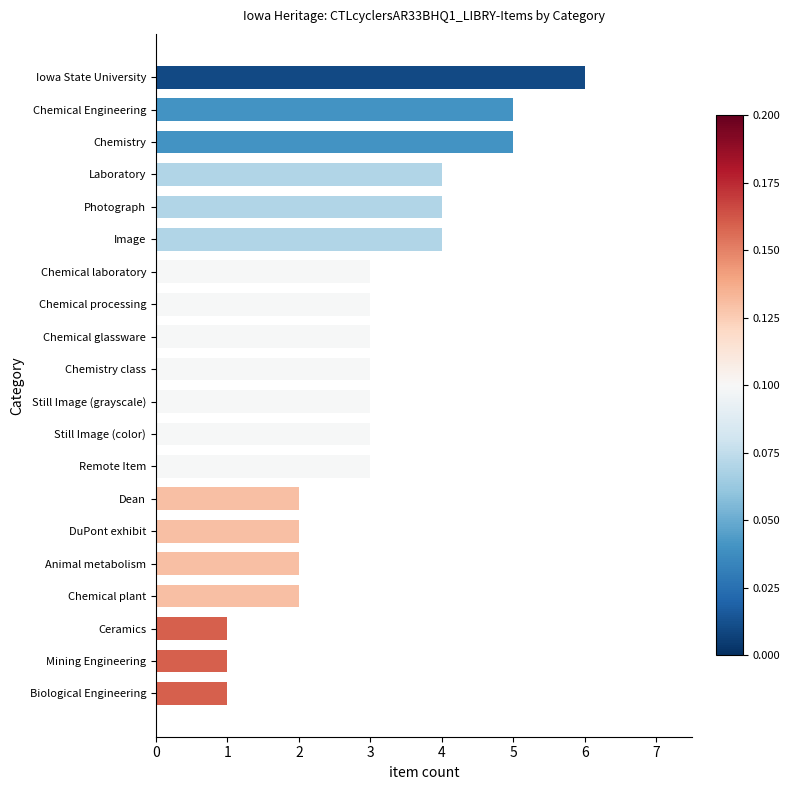

What is the difference between the maximum and minimum values?

5